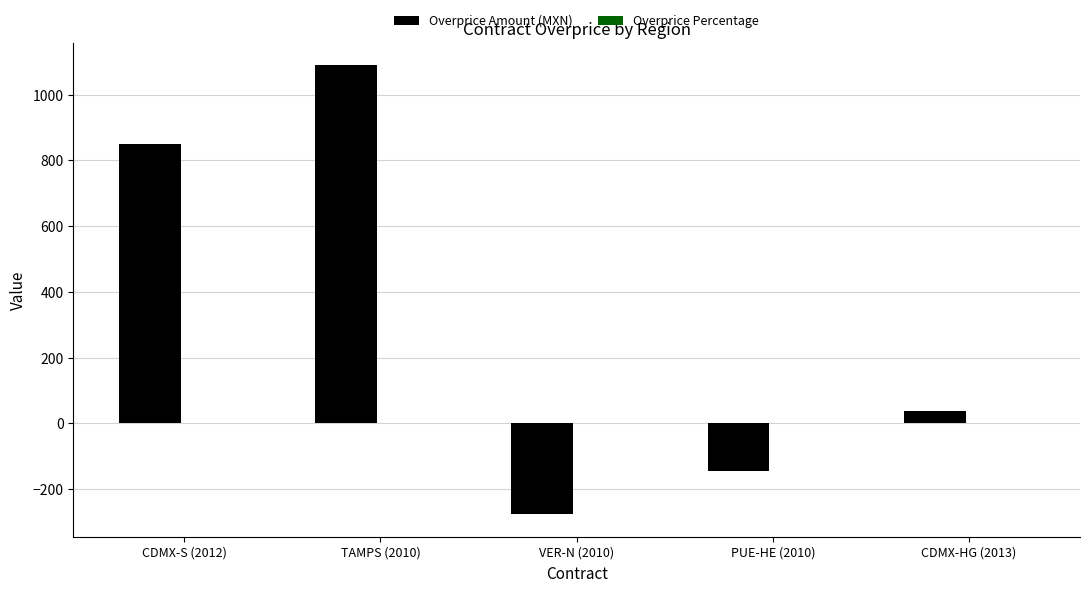

Between TAMPS (2010) and CDMX-HG (2013), which series saw the biggest shift?

Overprice Amount (MXN)